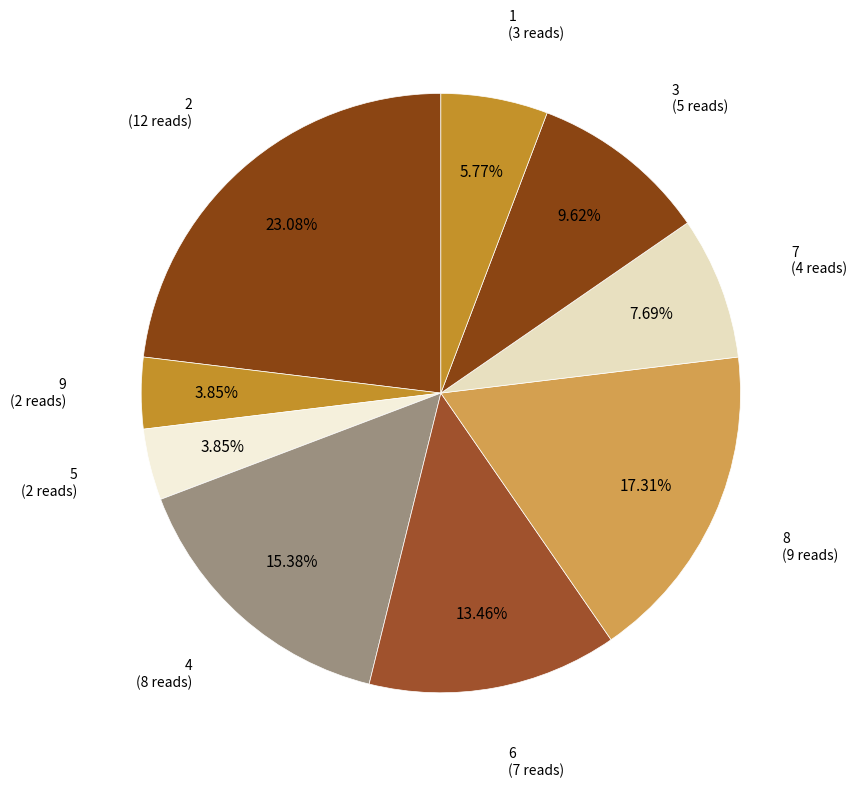

How many segments does this pie chart have?

9